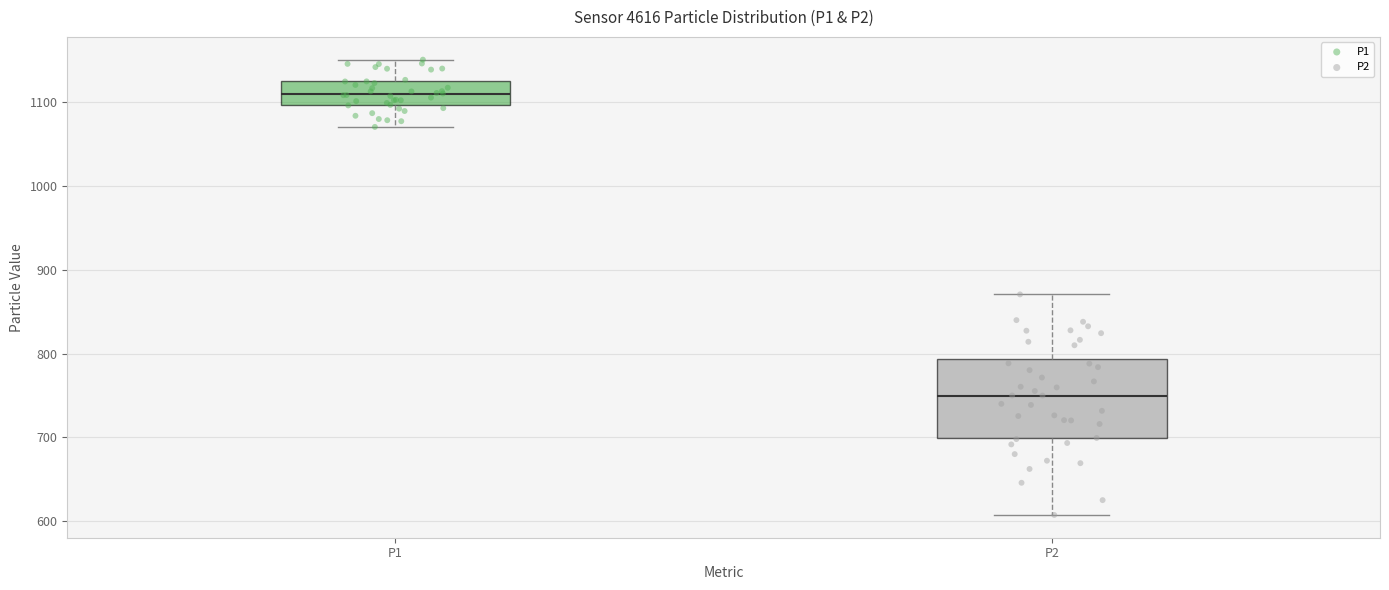

Which box has the highest median line?

P1